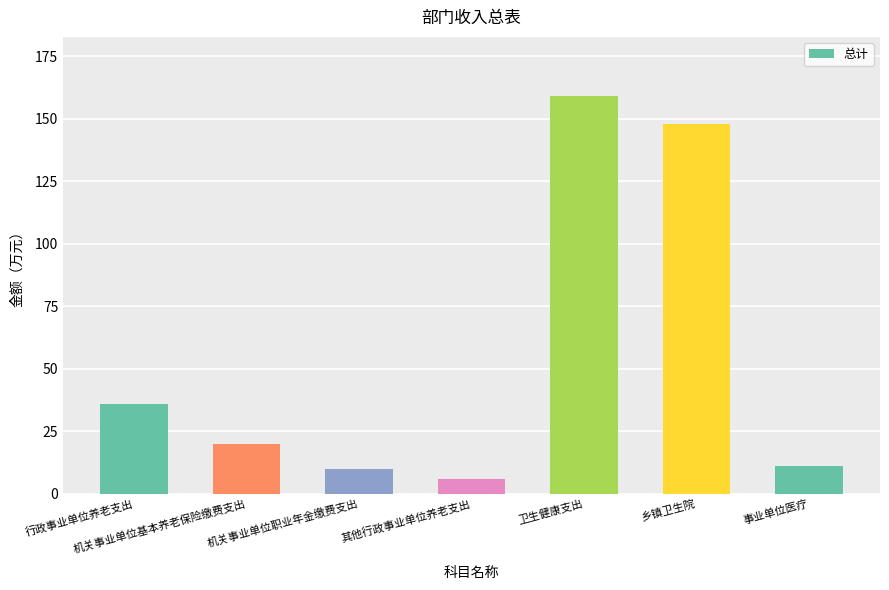

Read the value at 机关事业单位基本养老保险缴费支出.

20.0